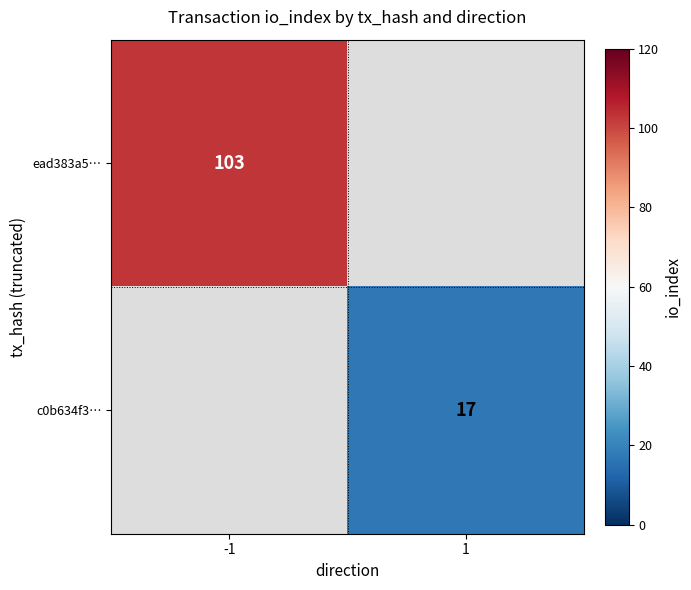

The value of c0b634f3… at 1 is 17. True or false?

True